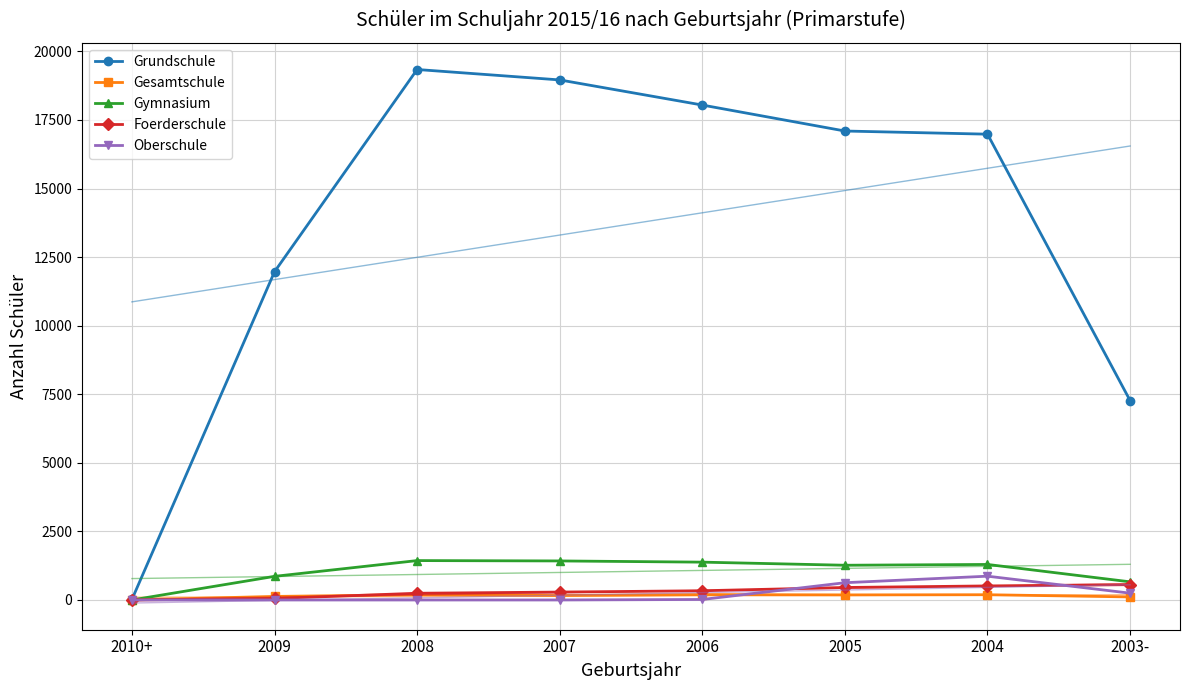

At which category does the chart reach its minimum across all series?

2010+